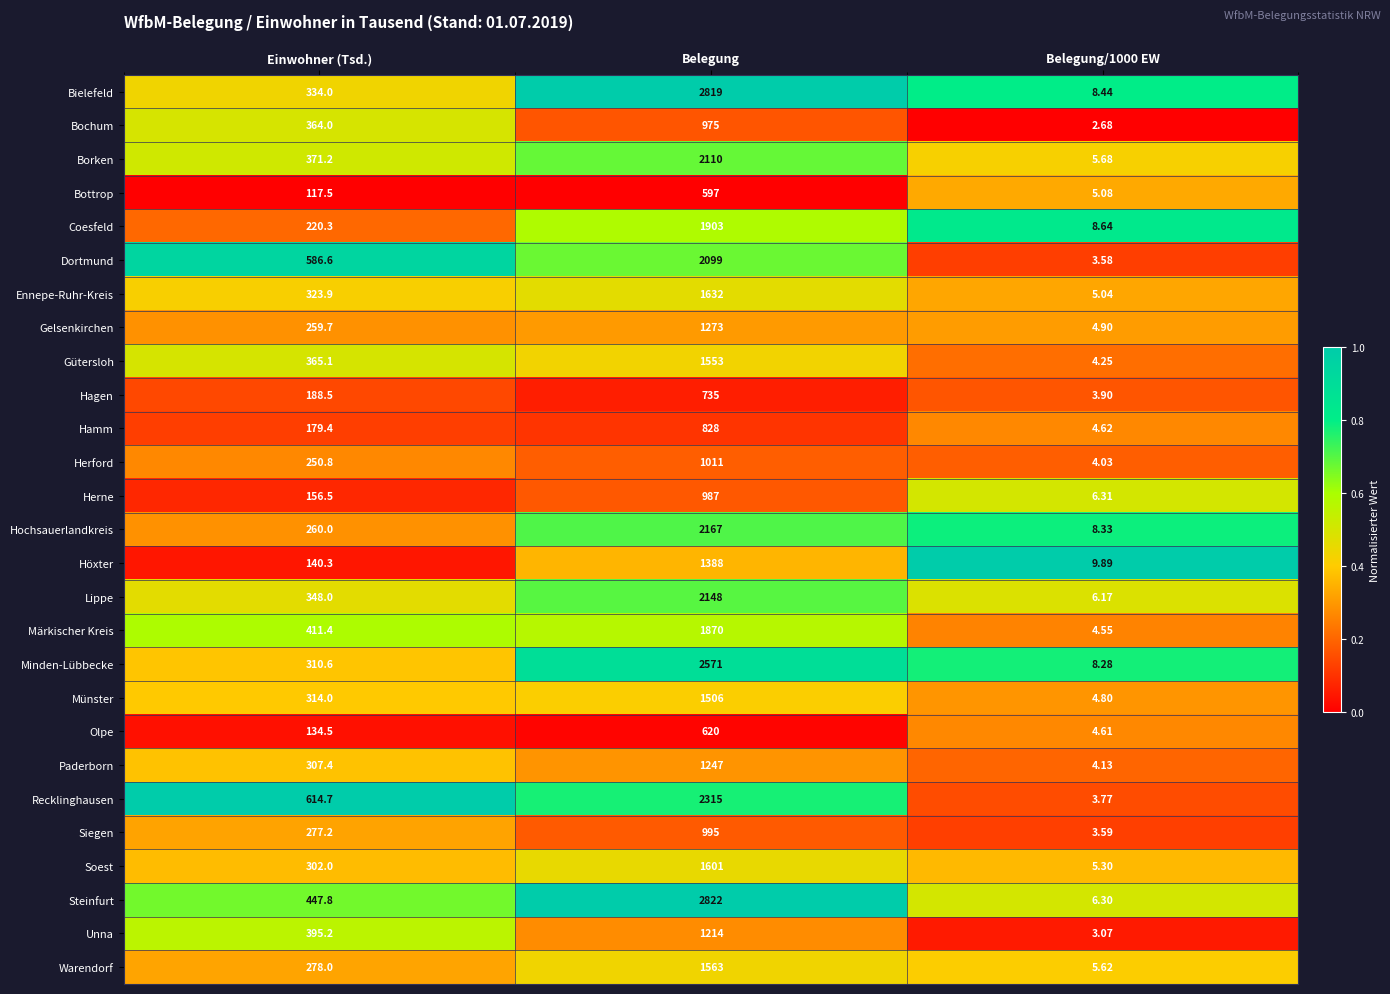

List the series in order of their peak value, lowest first.

Bottrop, Olpe, Hagen, Hamm, Bochum, Herne, Siegen, Herford, Unna, Paderborn, Gelsenkirchen, Höxter, Münster, Gütersloh, Warendorf, Soest, Ennepe-Ruhr-Kreis, Märkischer Kreis, Coesfeld, Dortmund, Borken, Lippe, Hochsauerlandkreis, Recklinghausen, Minden-Lübbecke, Bielefeld, Steinfurt